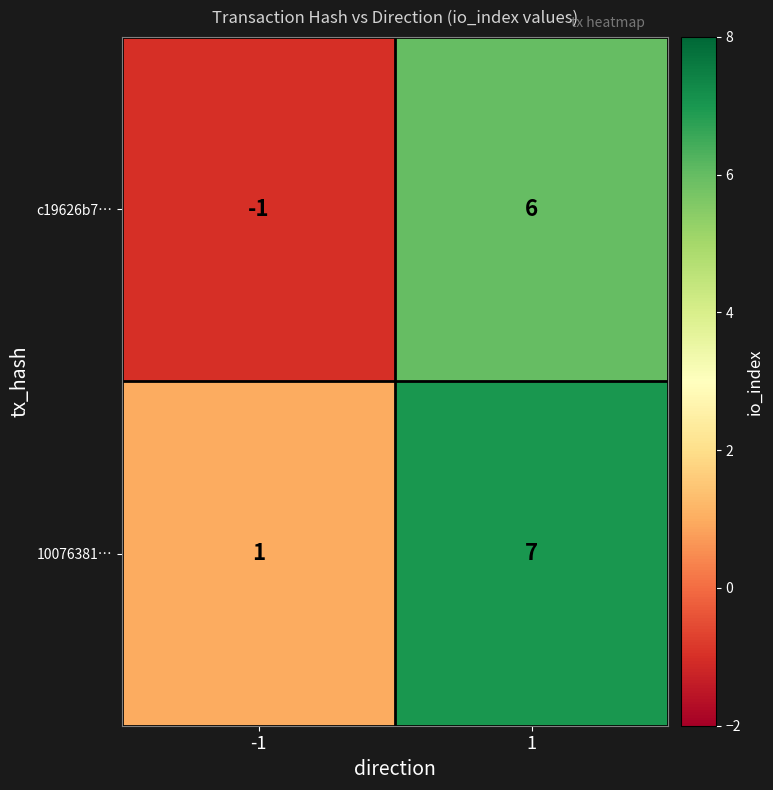

What is the difference between the maximum and minimum values in the 10076381… series?

6